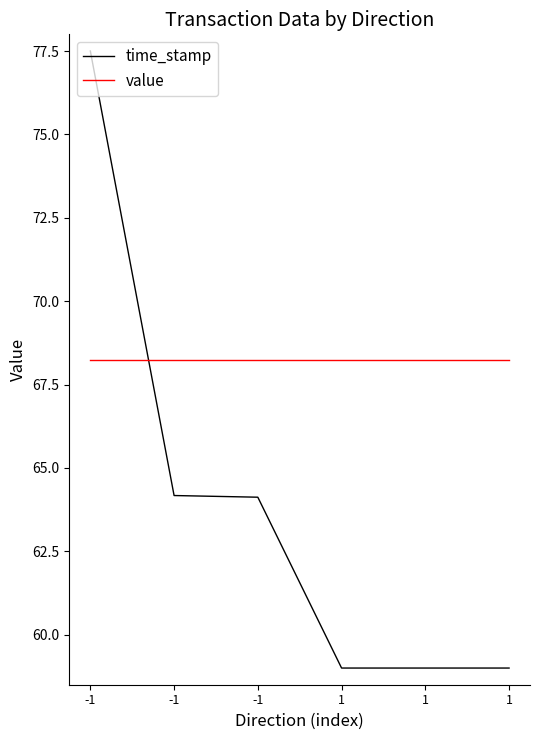

What are all the series names shown in the legend?

time_stamp, value